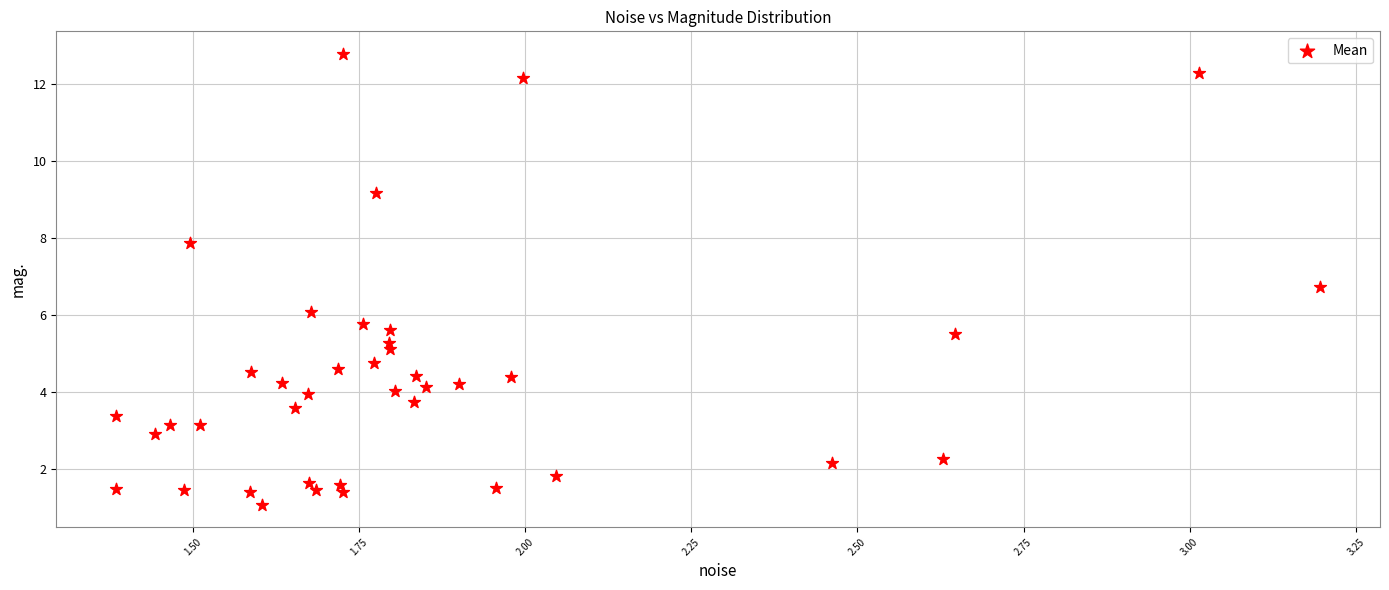

What is the range of Y values (max minus min)?

11.7